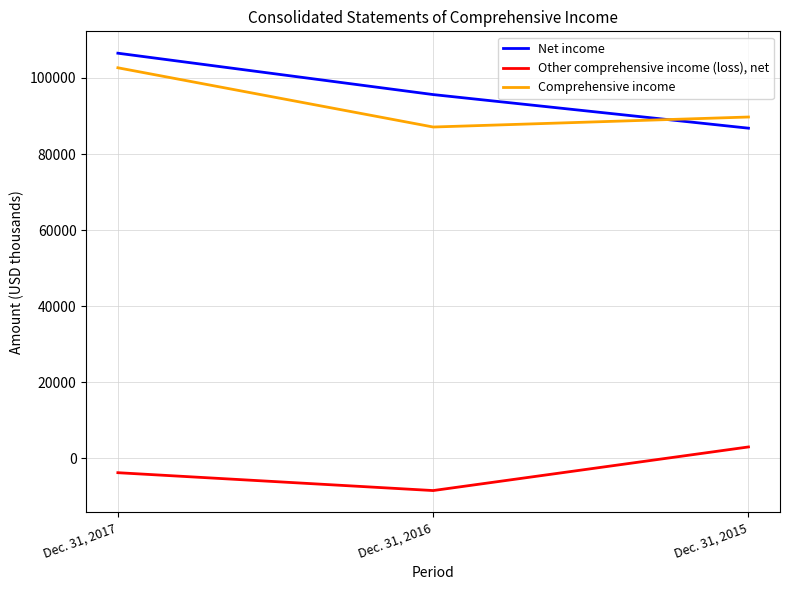

How many Comprehensive income values are between 87102 and 102686?

3